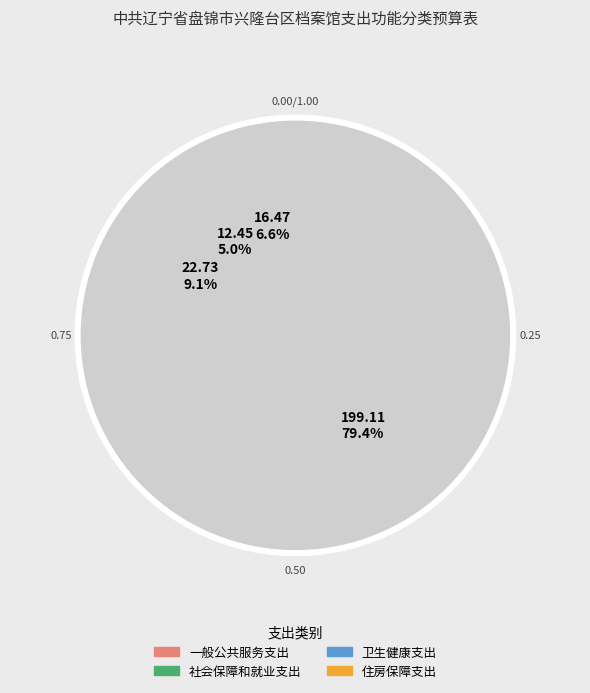

What is the ratio of the value at 住房保障支出 to the value at 一般公共服务支出?

0.1